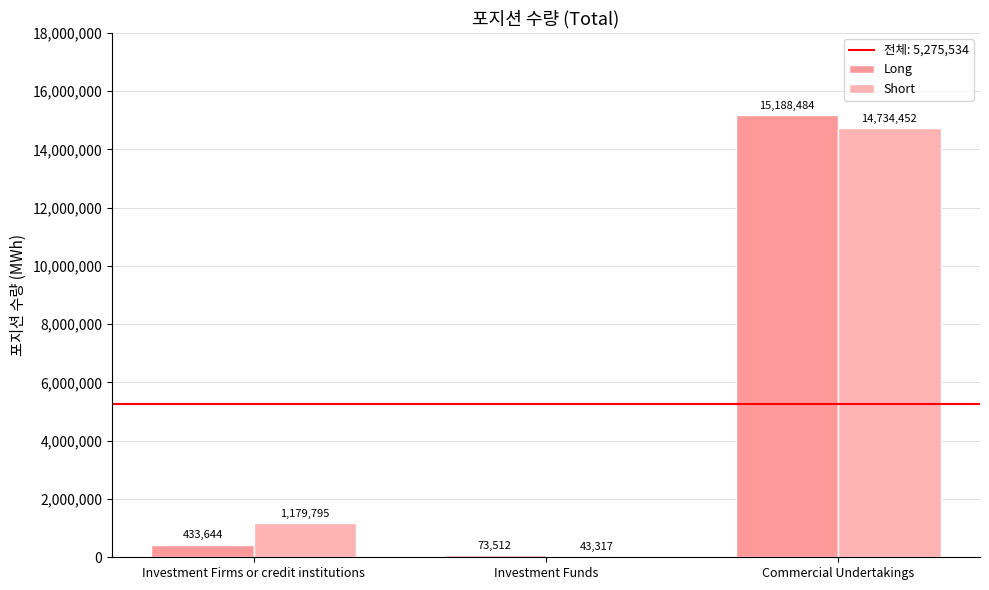

Which category has the lowest value in the Short series?

Investment Funds